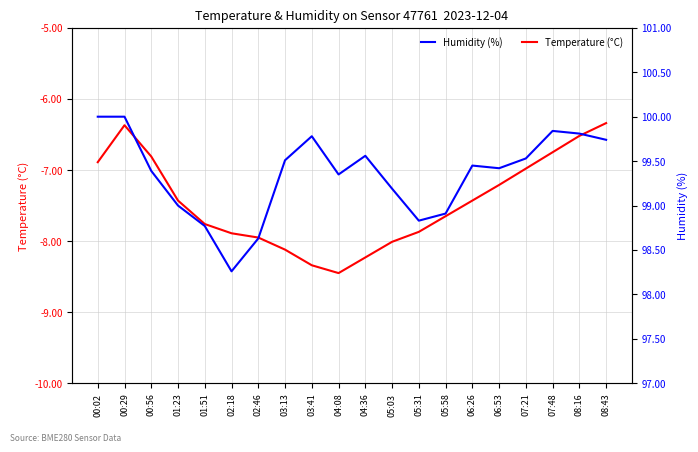

What is the total value across all series at 04:08?

90.9